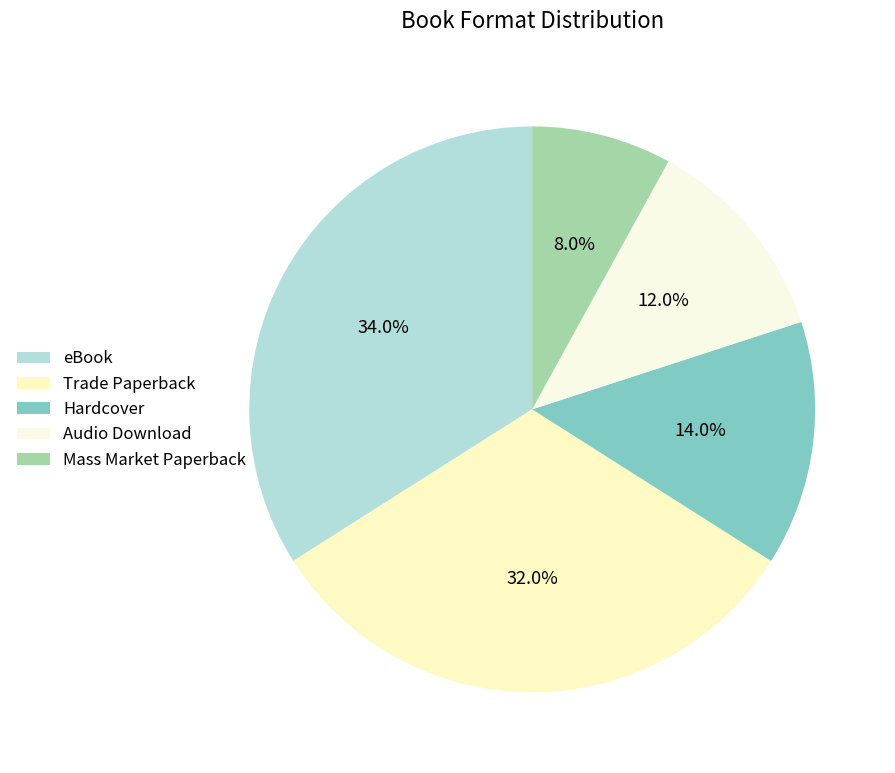

Which slice is the smallest?

Mass Market Paperback